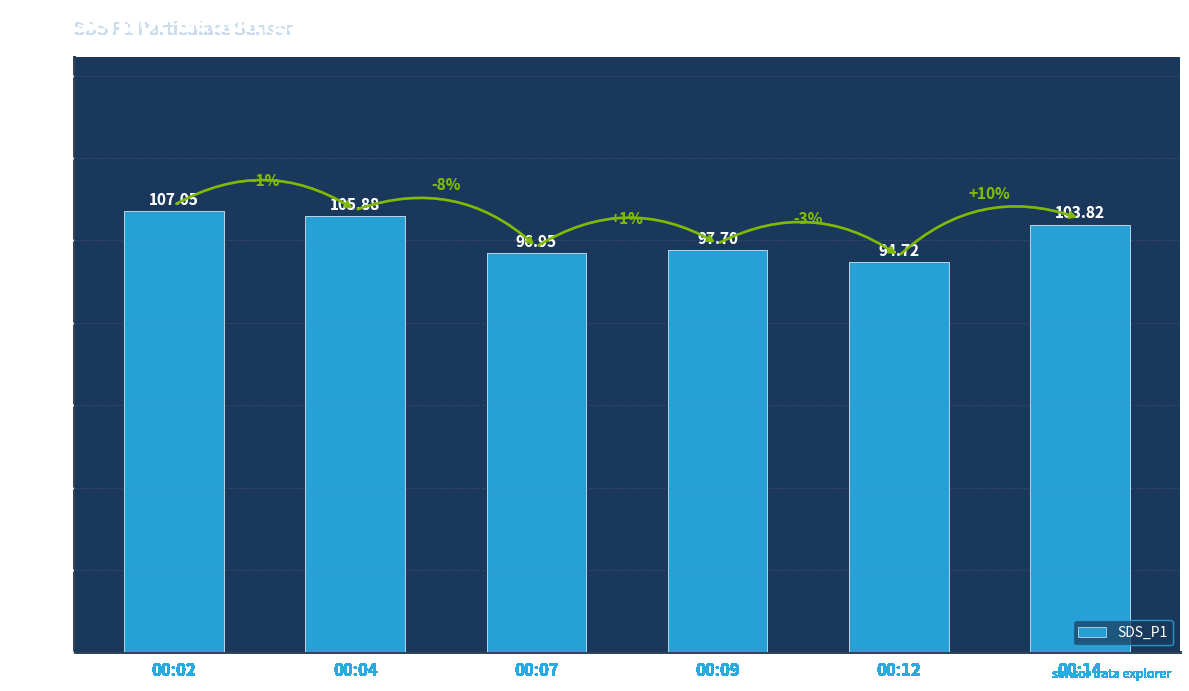

Rank the categories by value from lowest to highest.

00:12, 00:07, 00:09, 00:14, 00:04, 00:02